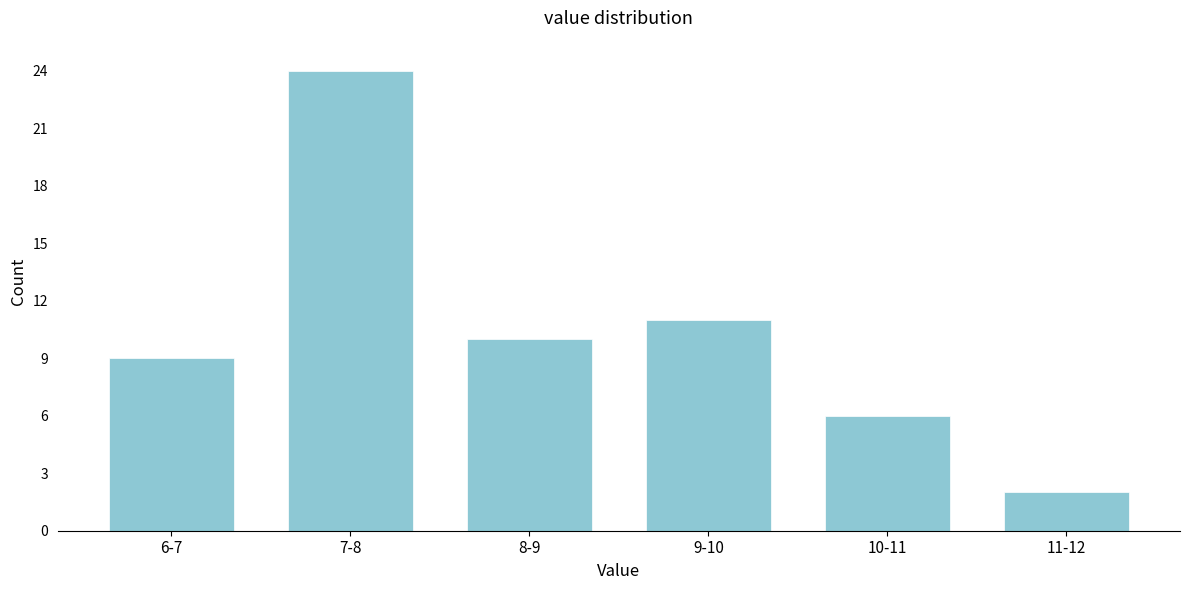

Reading left to right, transcribe all the data shown in this chart.

6-7=9	7-8=24	8-9=10	9-10=11	10-11=6	11-12=2